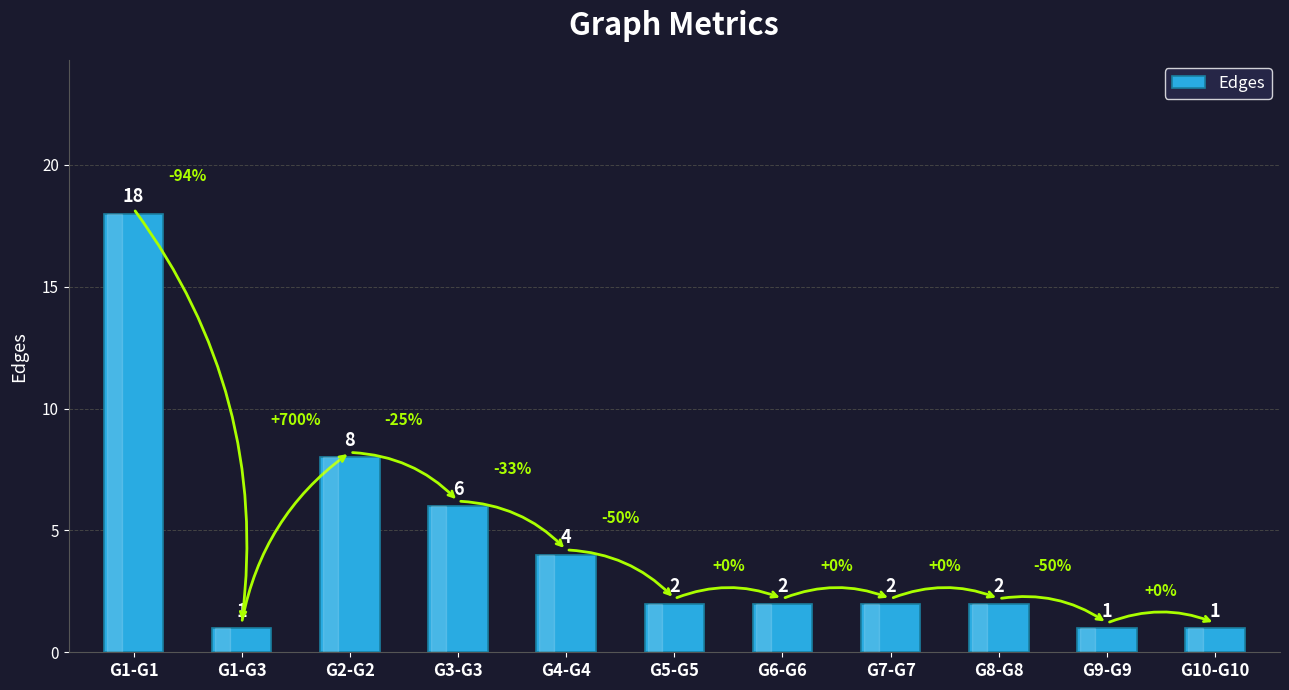

What is the greatest value displayed?

18